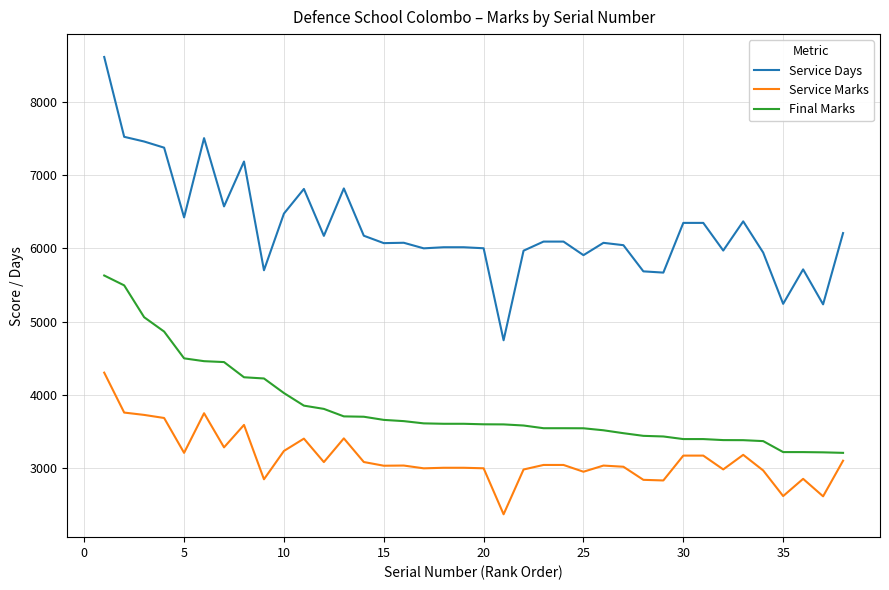

What is the smallest value displayed?

2373.5